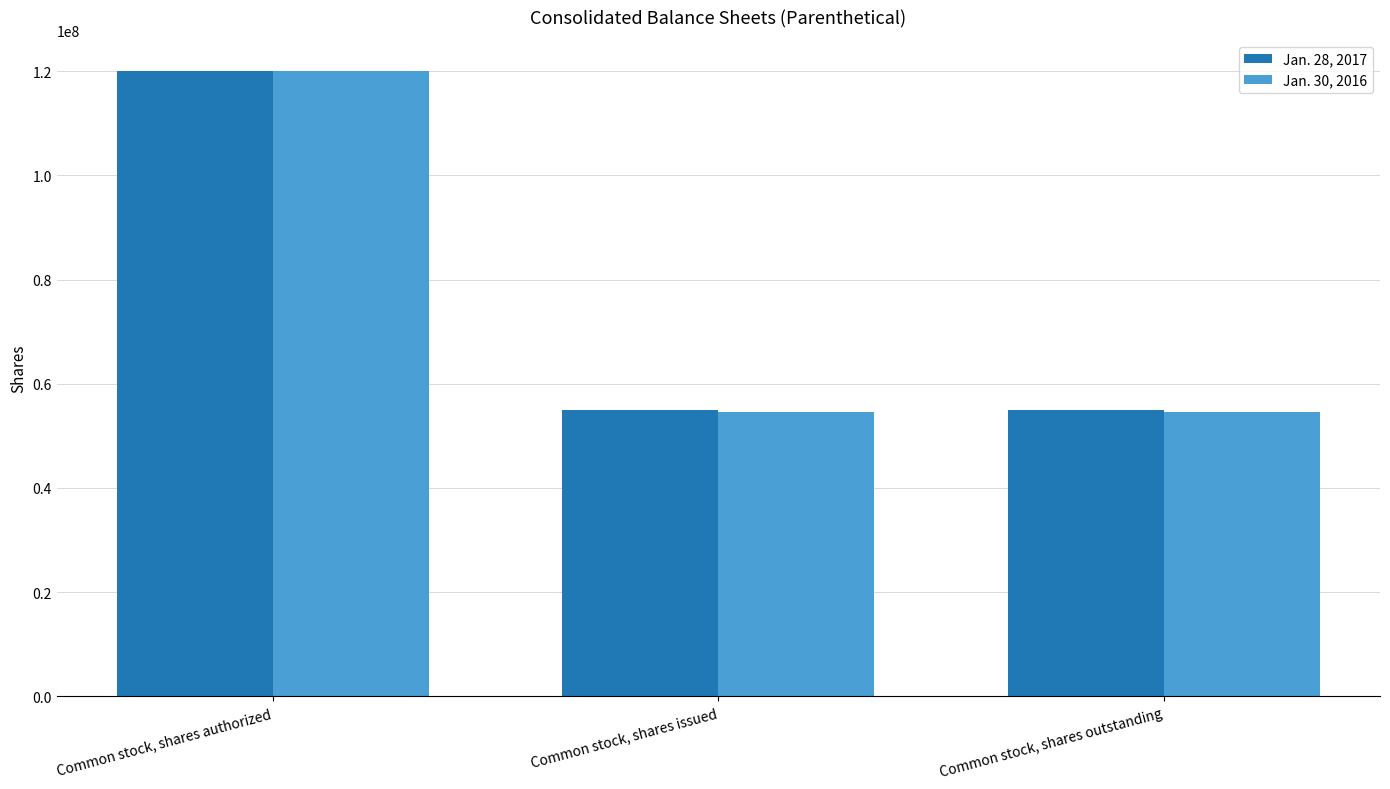

Reading right to left, list all the values displayed in this chart.

Jan. 28, 2017: 54904954	54904954	120000000
Jan. 30, 2016: 54590641	54590641	120000000